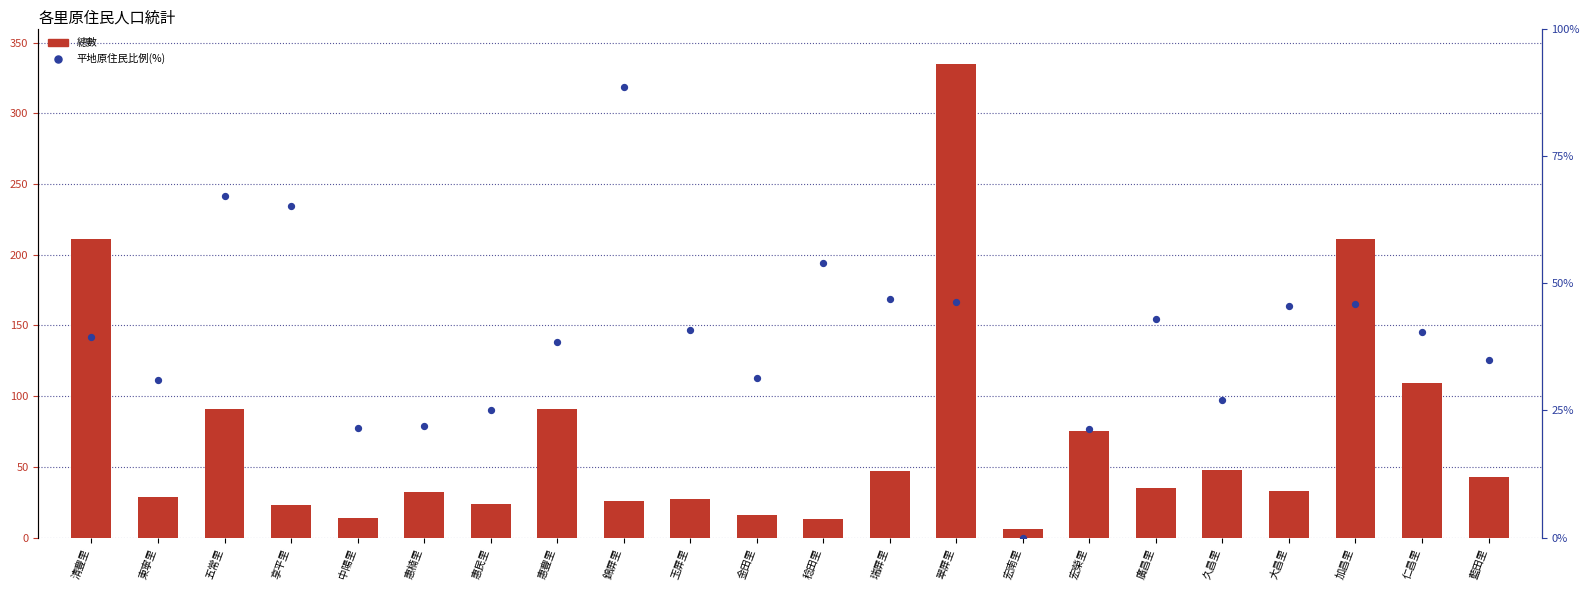

What are all the series names shown in the legend?

總數, 平地原住民比例(%)